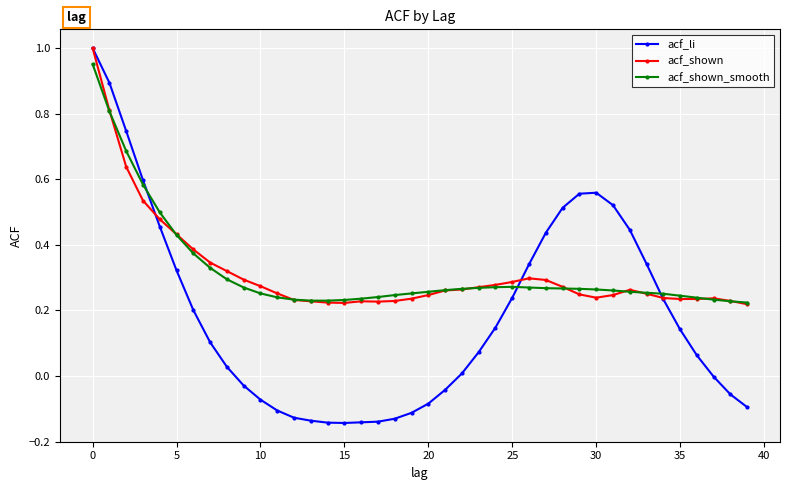

Which series has the largest range (max minus min)?

acf_li